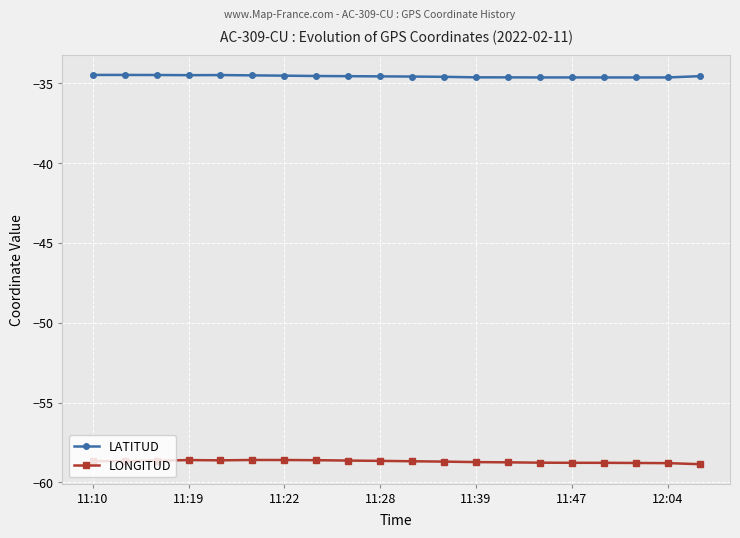

How many lines are shown in the chart?

2